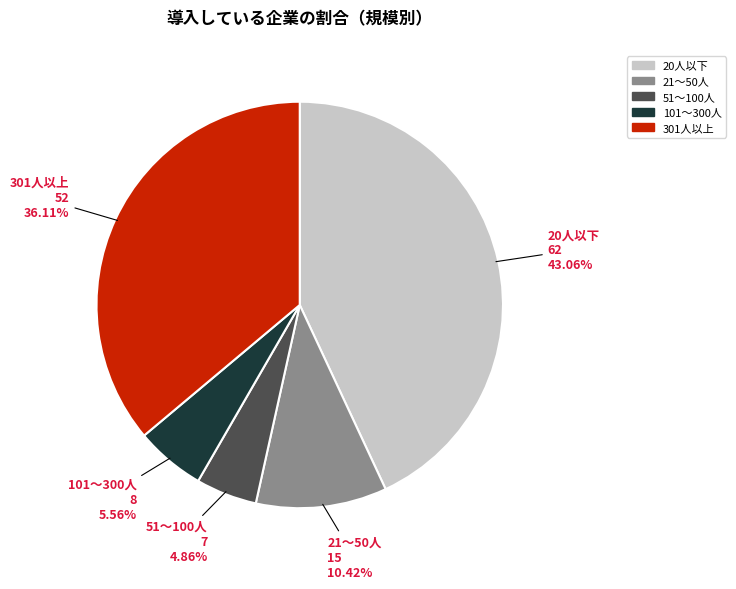

The 21～50人 slice represents 10% of the pie. True or false?

True